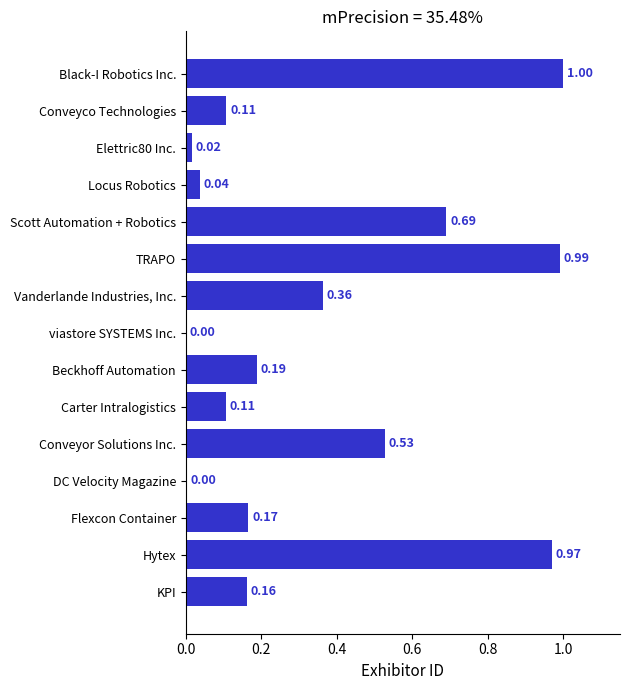

Which category has the highest value across all series?

Black-I Robotics Inc.